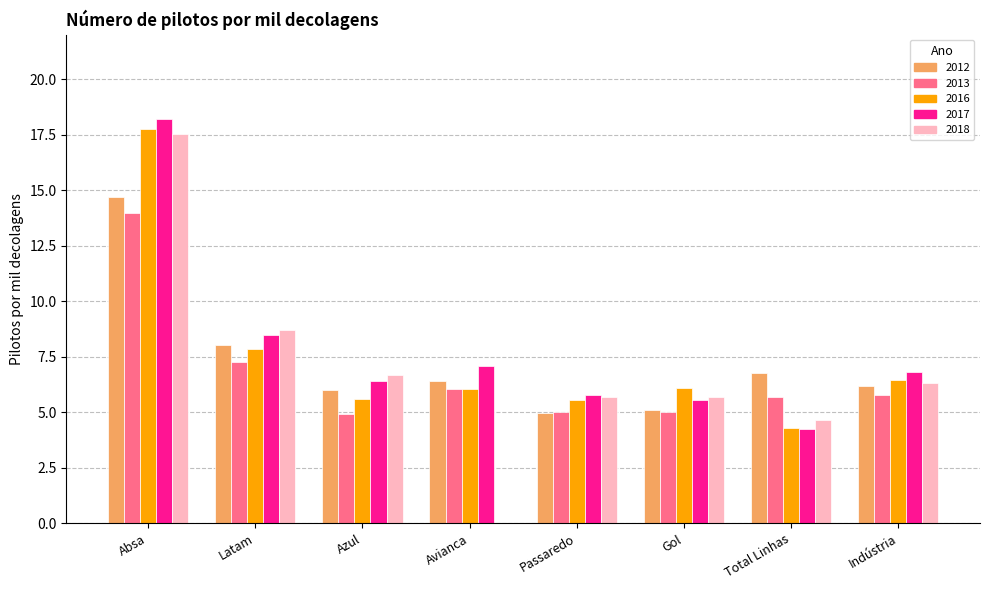

What is the maximum value for 2012?

14.7